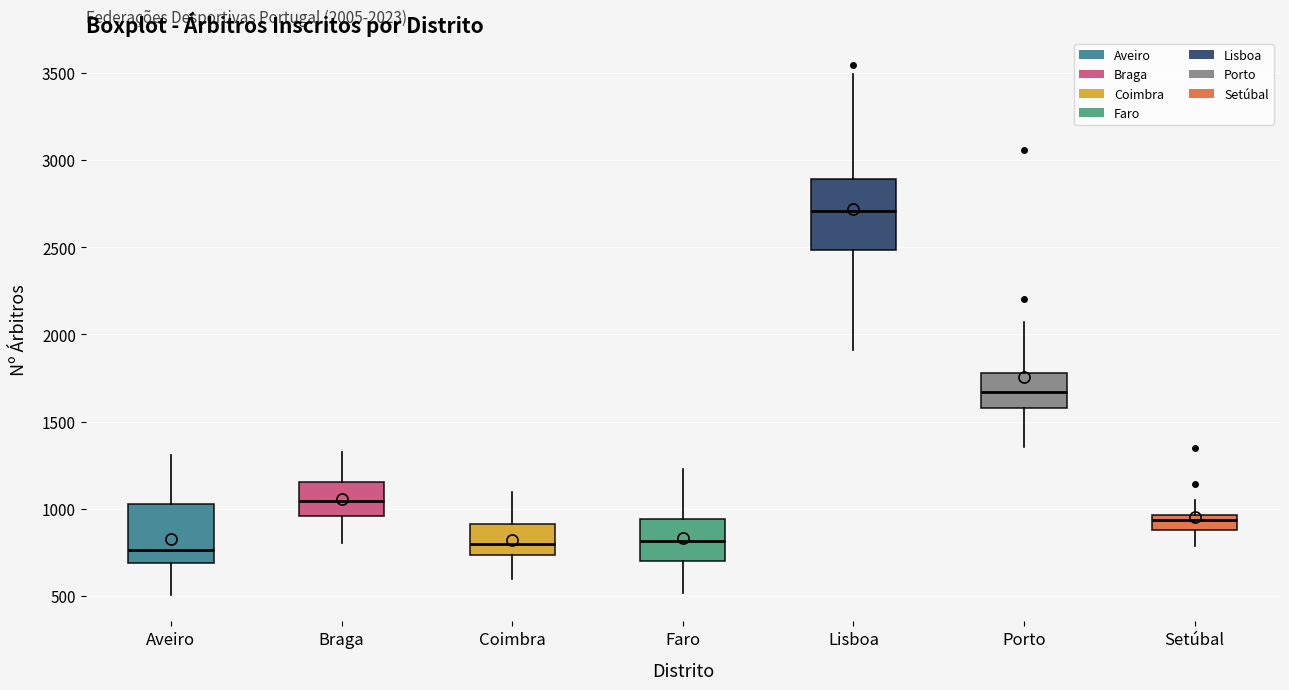

Comparing the boxes themselves (not the whiskers), which one is the tallest?

Lisboa